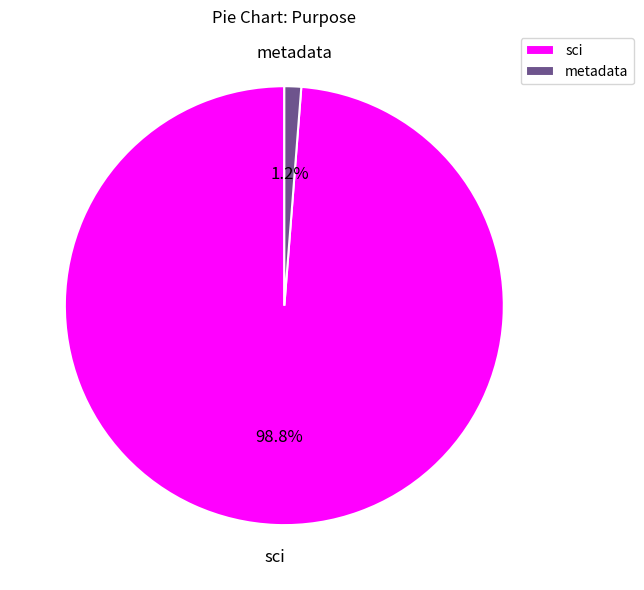

How many segments does this pie chart have?

2